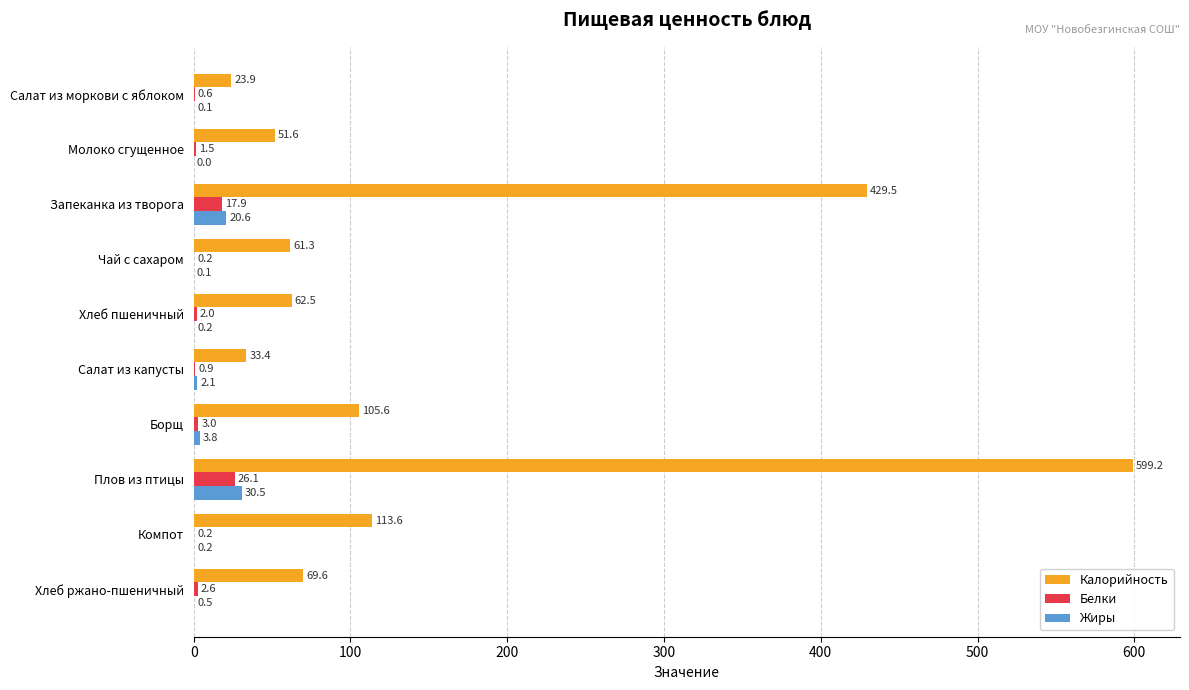

What is the total value across all series at Запеканка из творога?

468.0